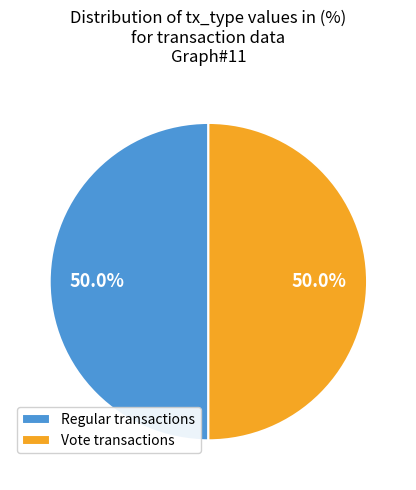

Approximately how many times larger is the value at Regular transactions compared to Vote transactions?

1.0